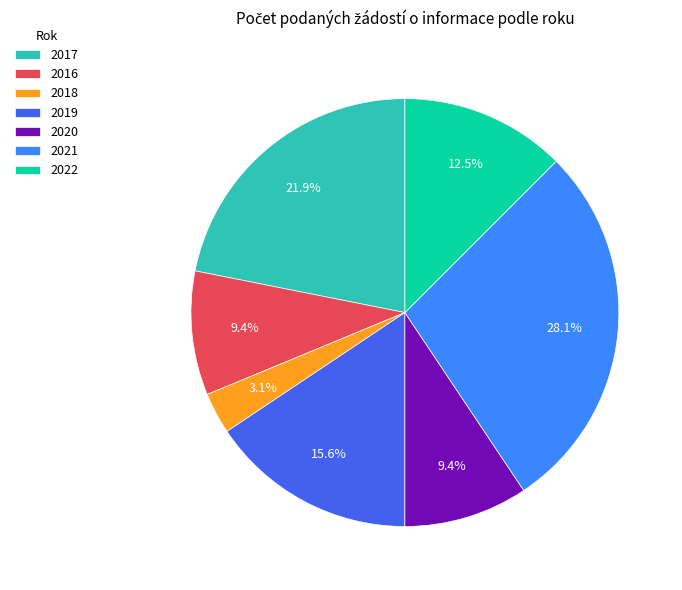

Combined, what portion of the pie is 2021 and 2020?

37.5%